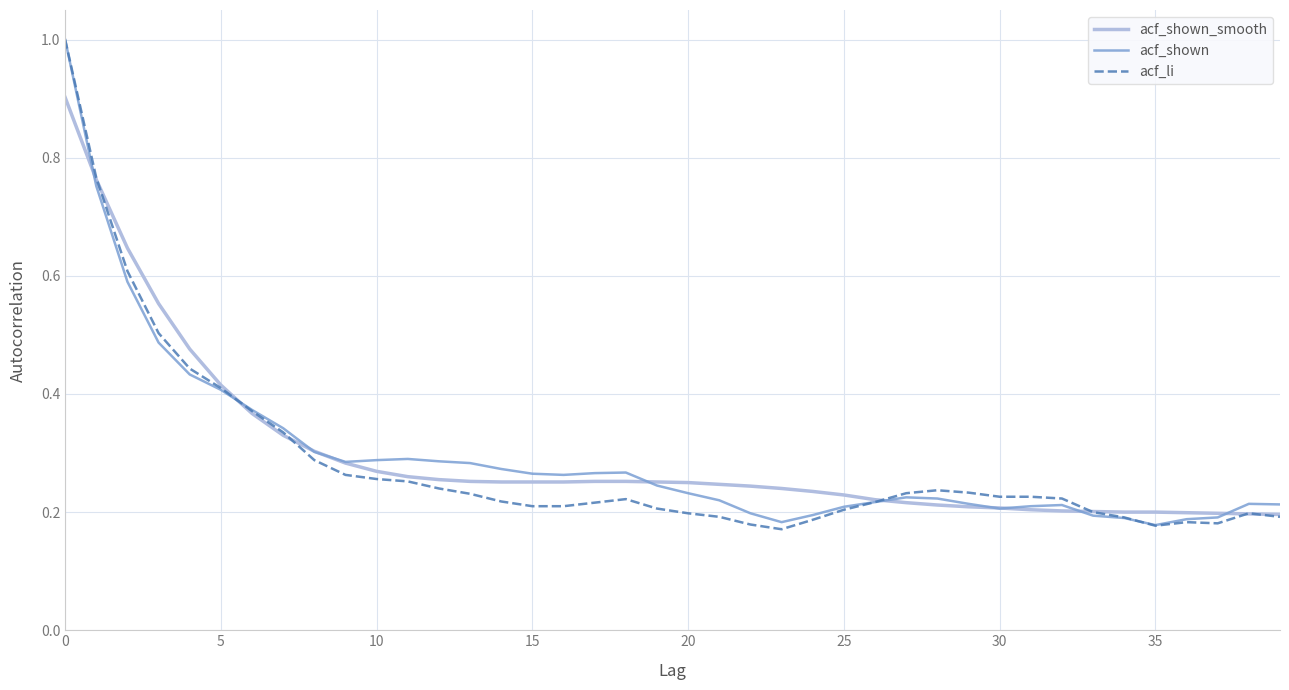

What is the maximum value for acf_shown?

1.0